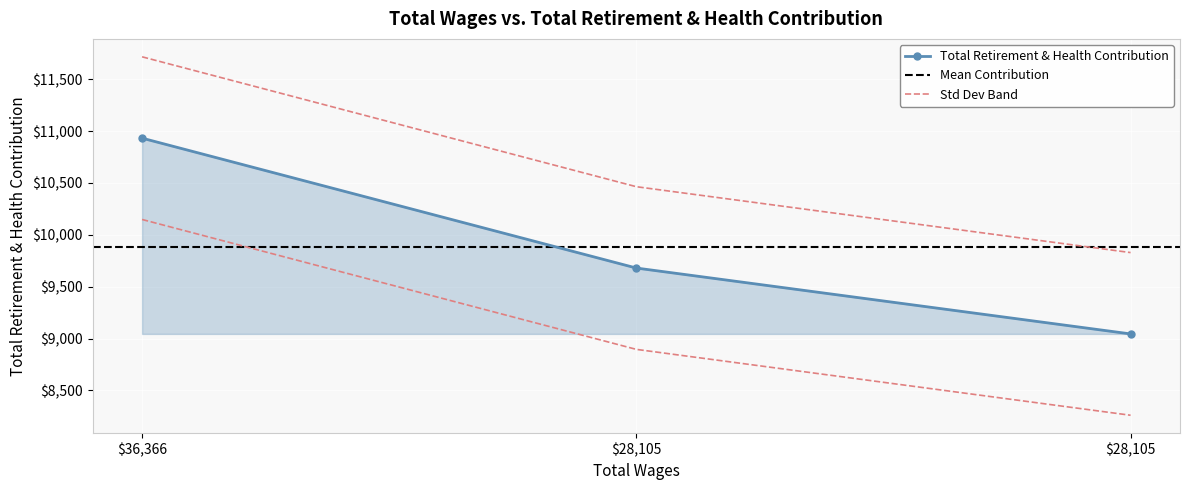

The chart shows a value of 9045 at 28105.0. True or false?

True